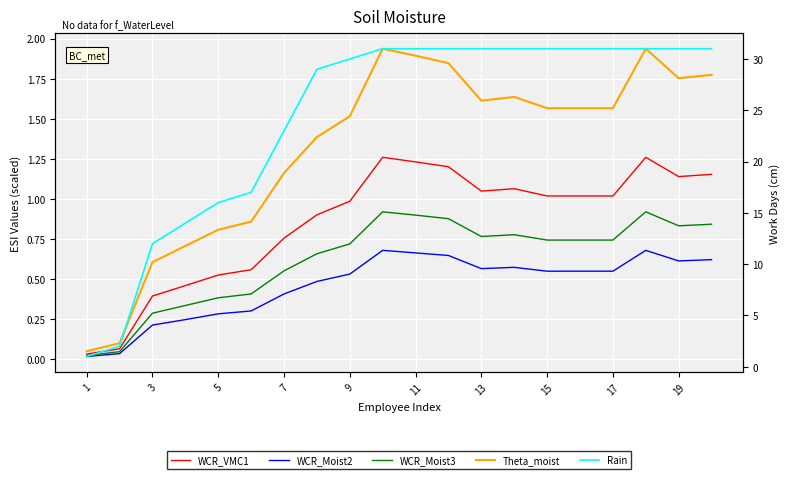

Is it true that WCR_VMC1 equals 1.4 at 15?

False